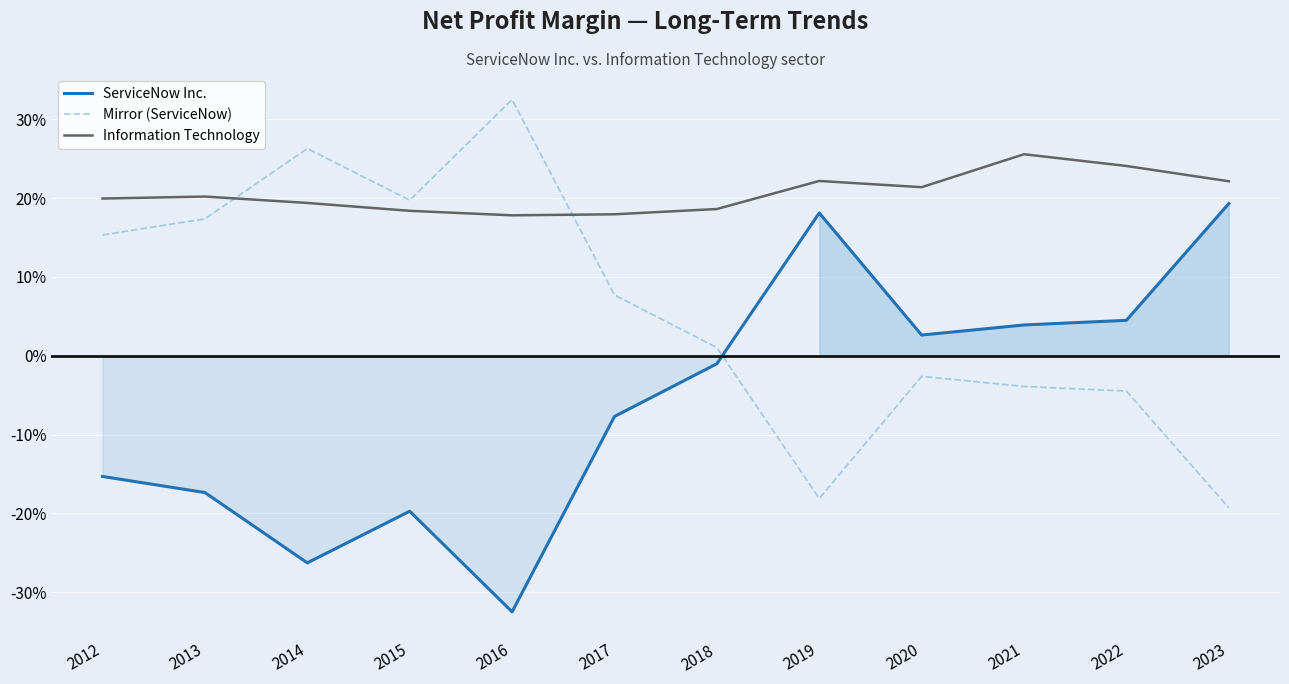

Which series has the largest total across all categories?

Information Technology